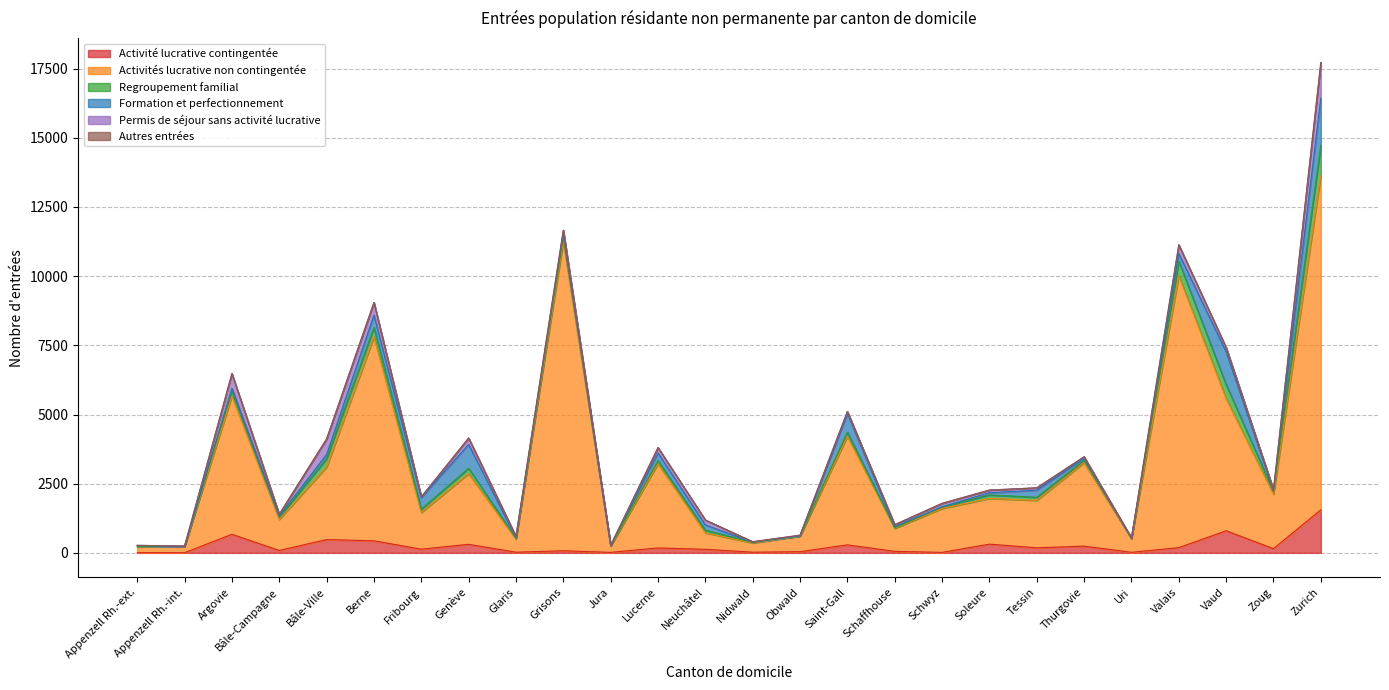

What is the label of the 18th point from the left?

Schwyz